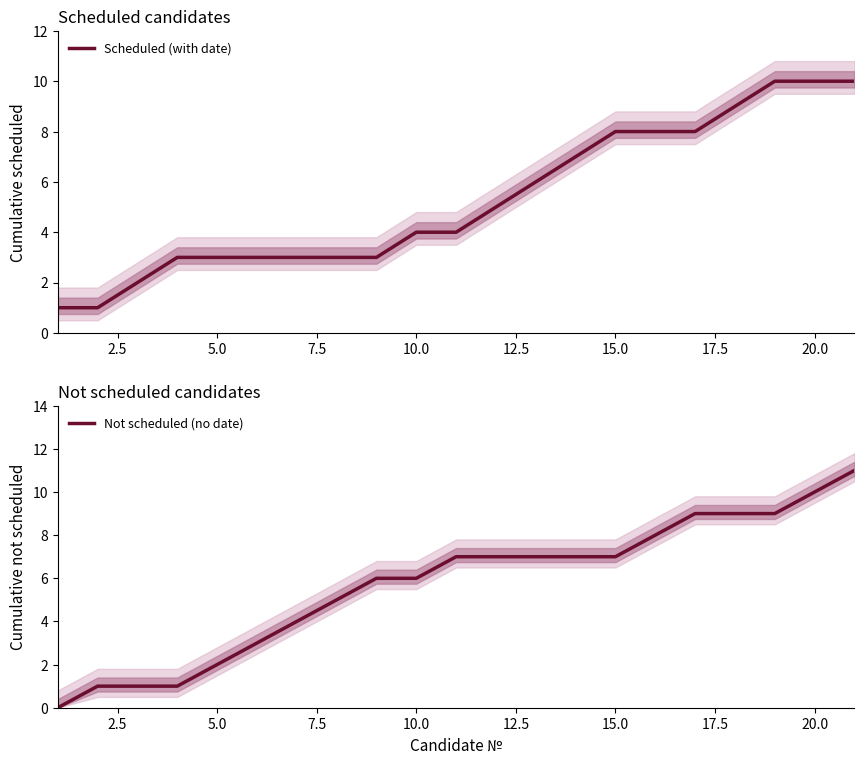

Count the number of data series in this chart.

2